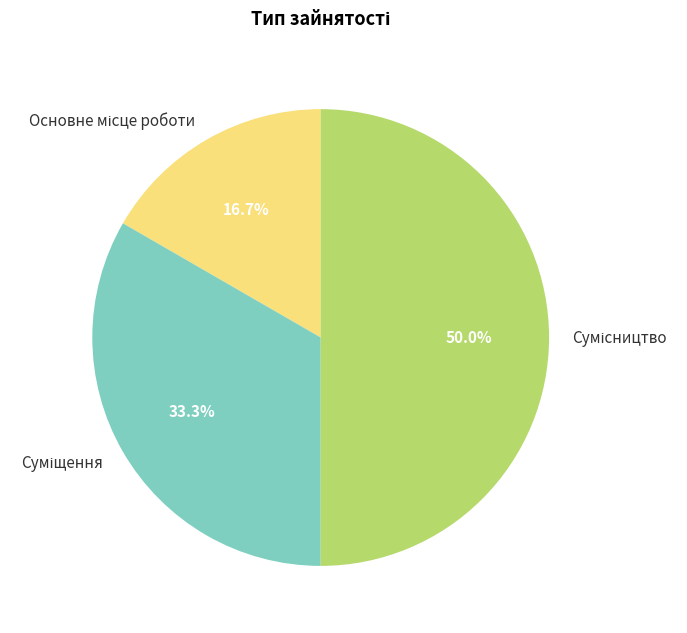

Count the number of slices in the pie.

3